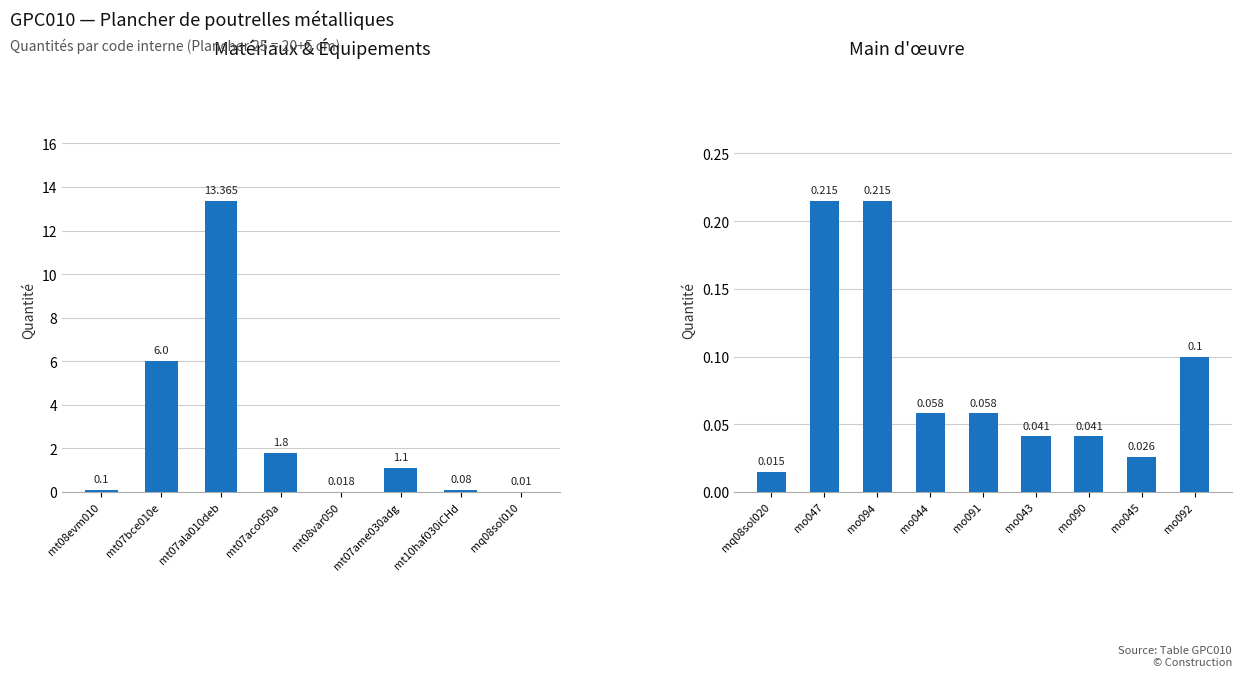

Rank the categories by value from highest to lowest.

mt07ala010deb, mt07bce010e, mt07aco050a, mt07ame030adg, mo047, mo094, mt08evm010, mo092, mt10haf030iCHd, mo044, mo091, mo043, mo090, mo045, mt08var050, mq08sol020, mq08sol010